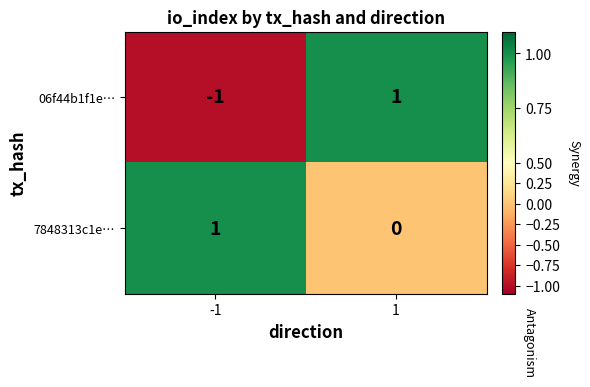

Which series has the largest range (max minus min)?

06f44b1f1e…